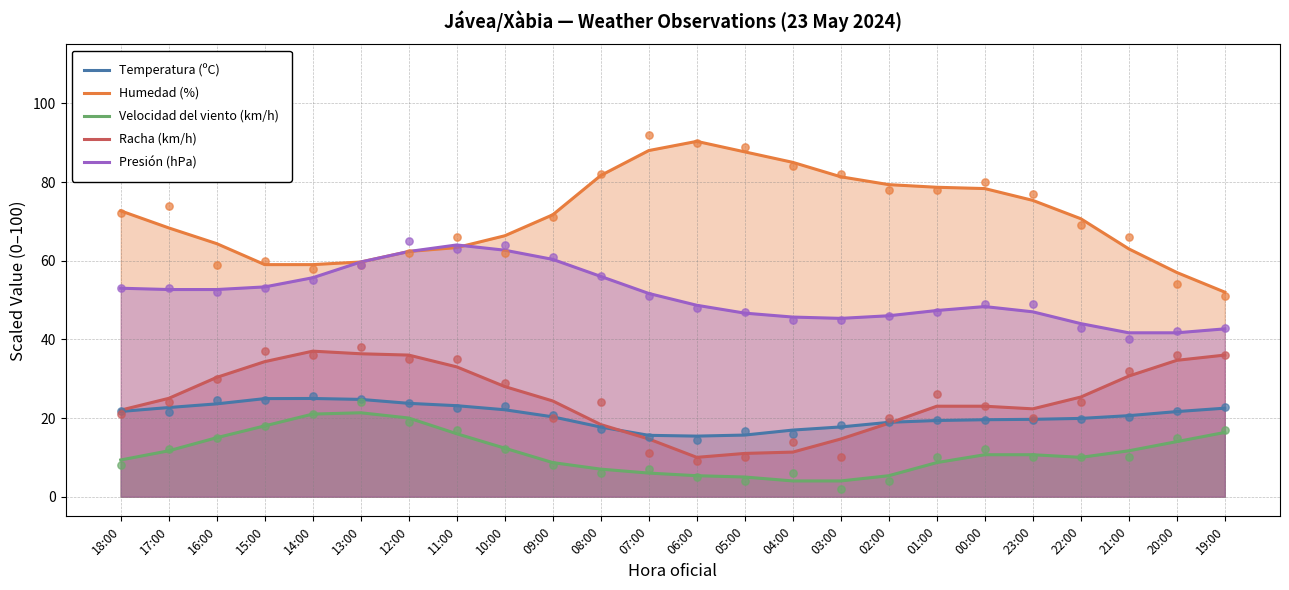

Which series has the largest total across all categories?

Humedad (%)